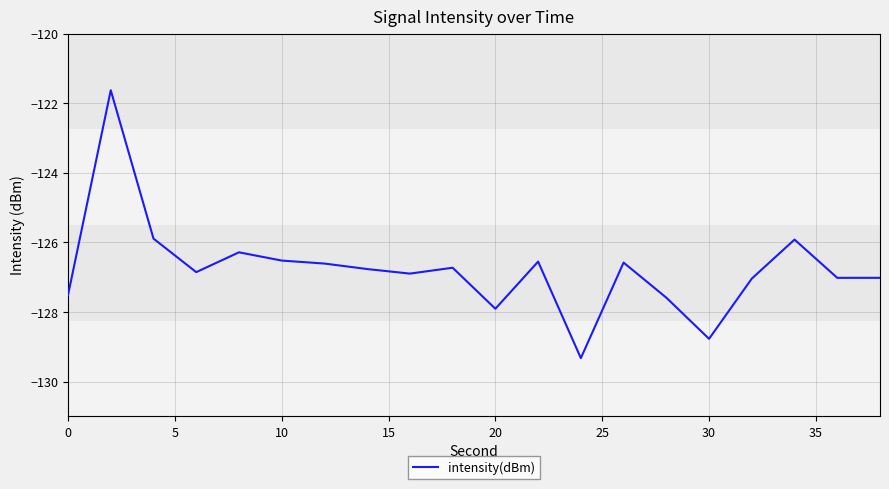

What is the smallest value displayed?

-129.3